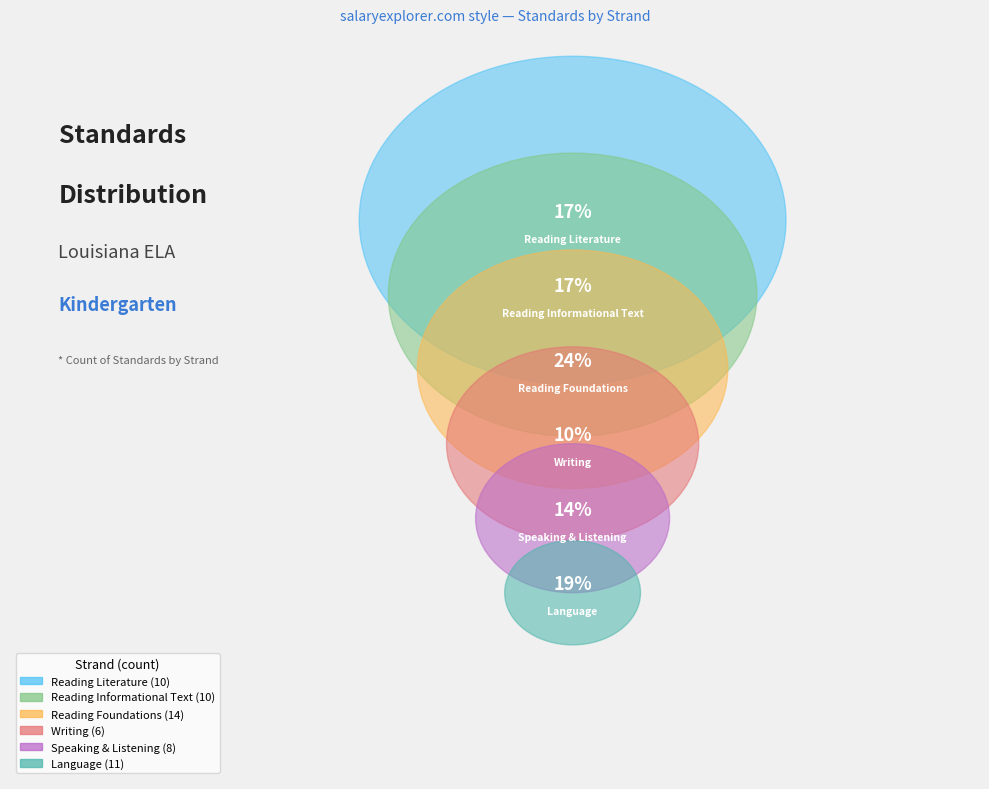

Is Reading Foundations the majority of the pie?

No